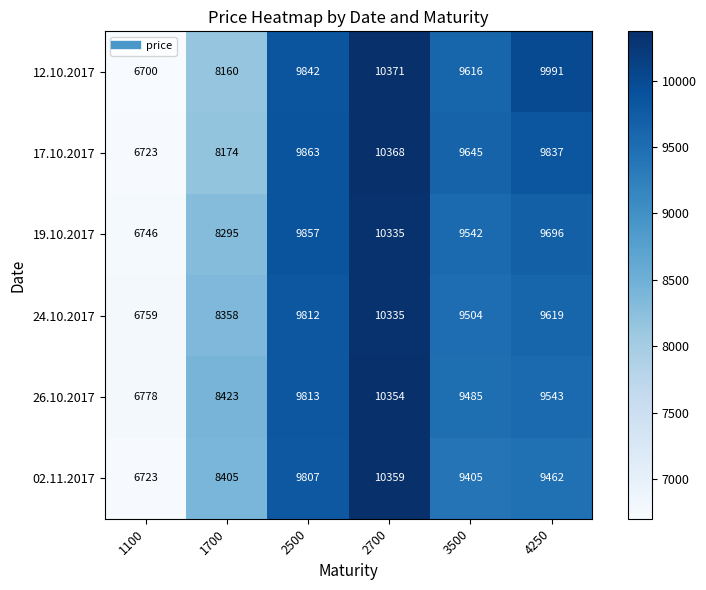

Read the 12.10.2017 value at 1100, to the nearest 50.

6700